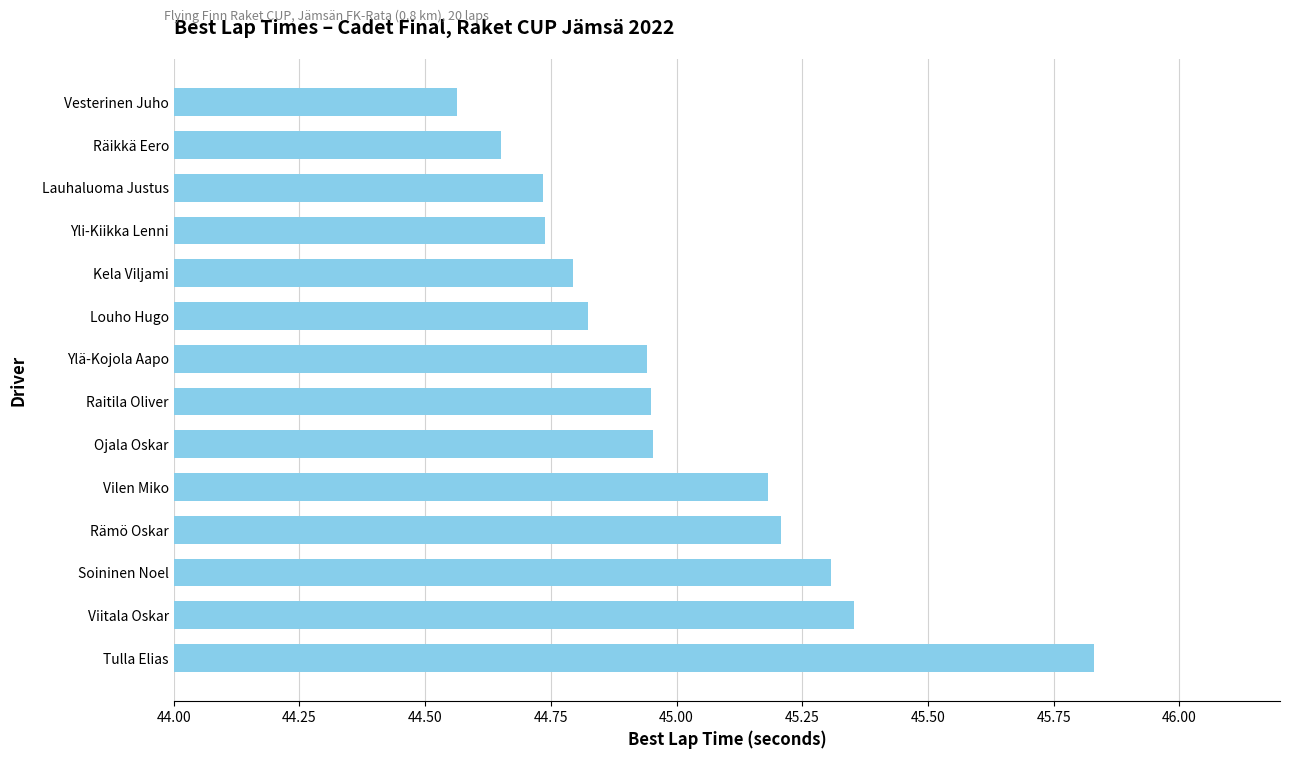

Which has a higher value, Räikkä Eero or Ylä-Kojola Aapo?

Ylä-Kojola Aapo